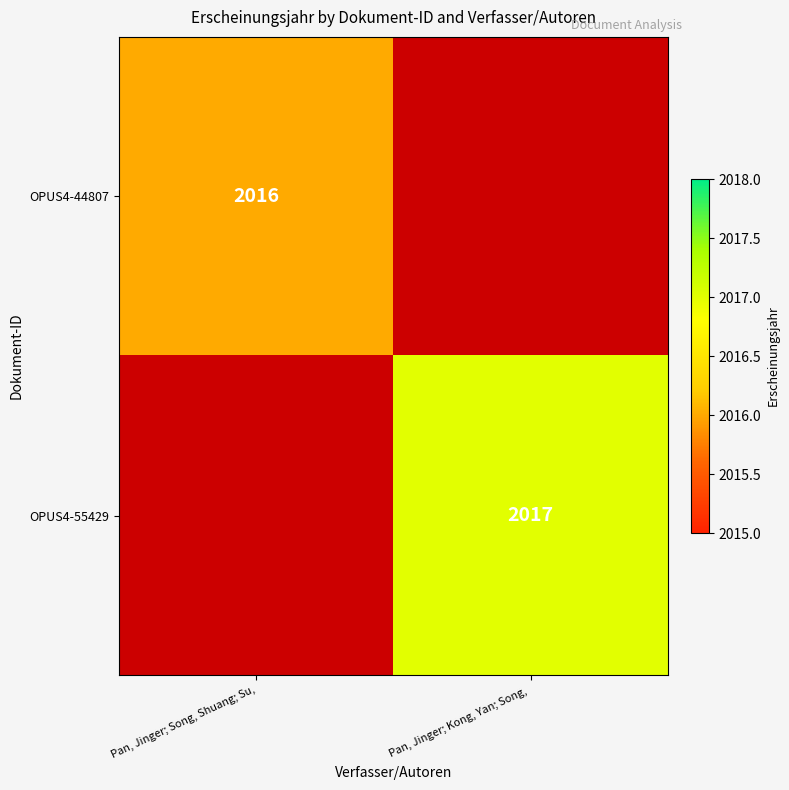

How many distinct data groups are displayed?

2